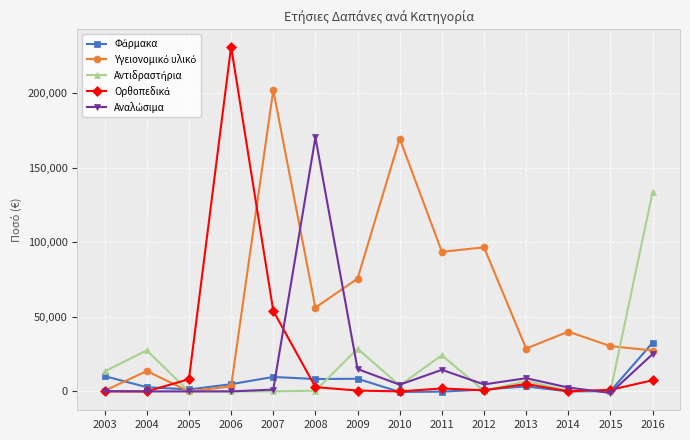

At how many categories does at least one series exceed 101828?

5